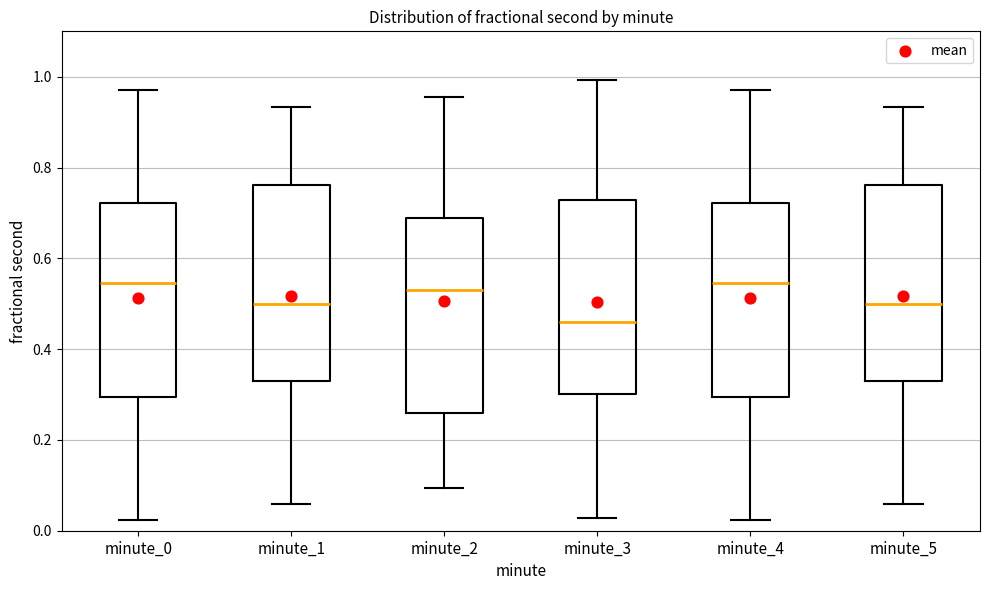

Which box has the lowest median line?

minute_3